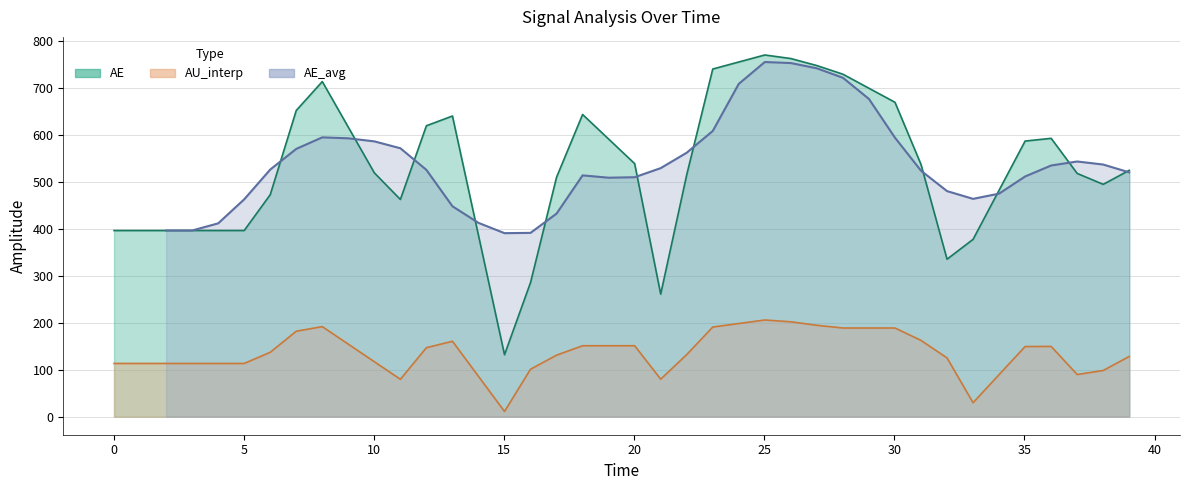

Which category has the highest value across all series?

25